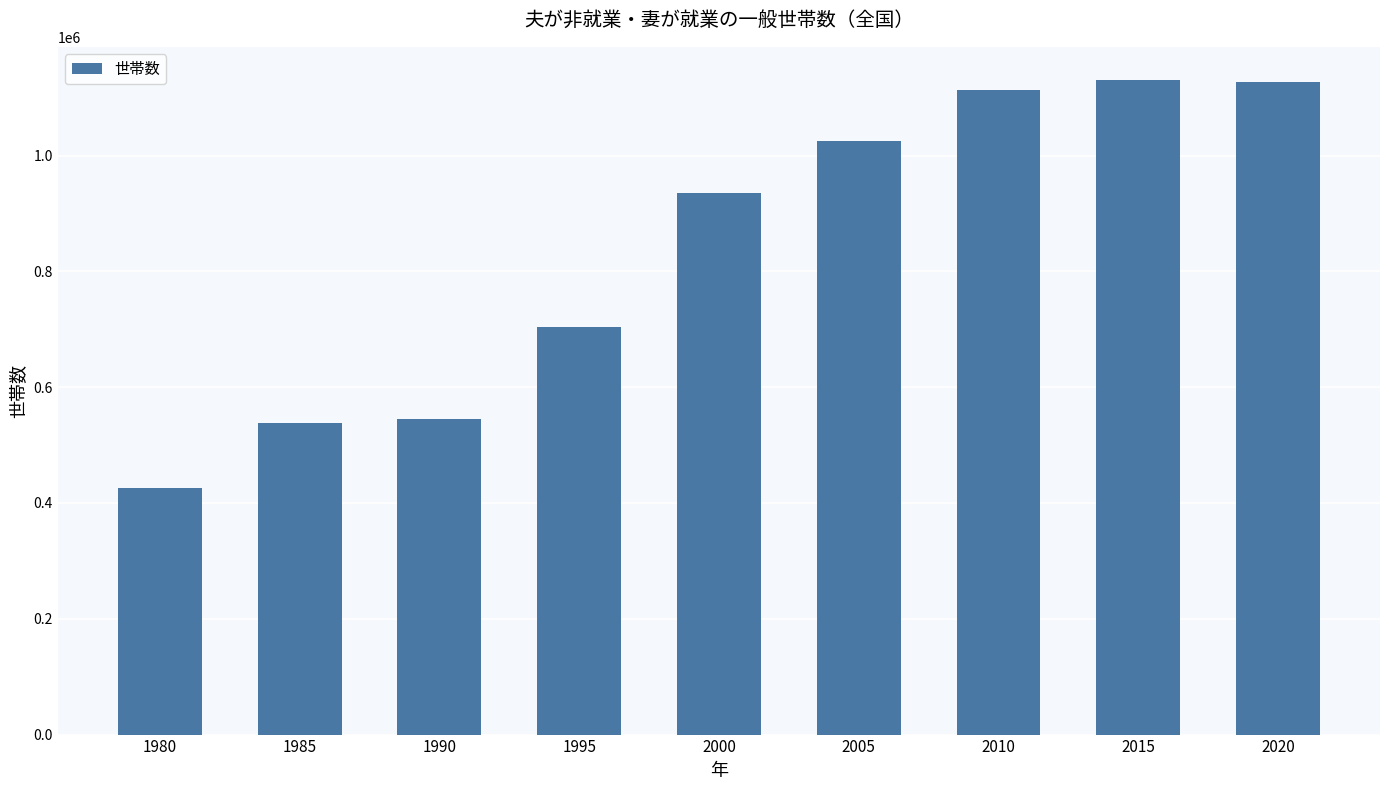

What is the sum of the values at 1980 and 2015?

1556909